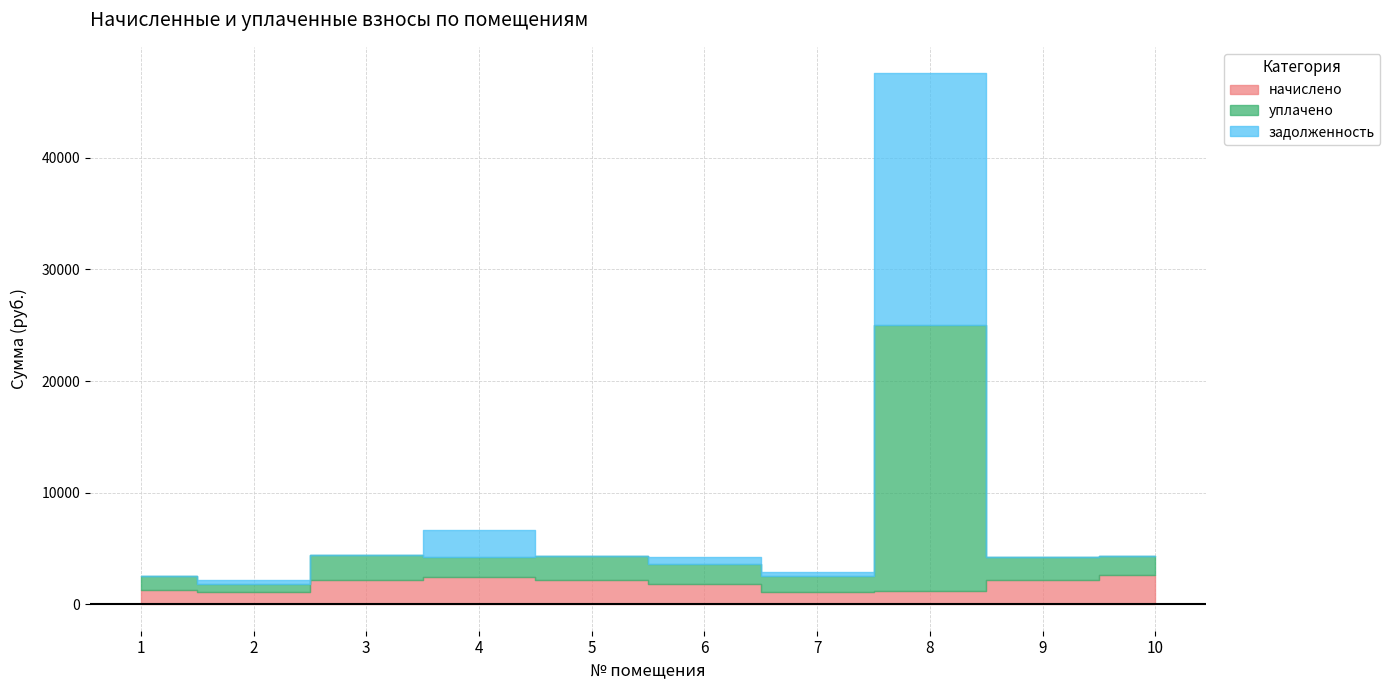

What is the value of the уплачено point at the 10th from the left?

1715.7